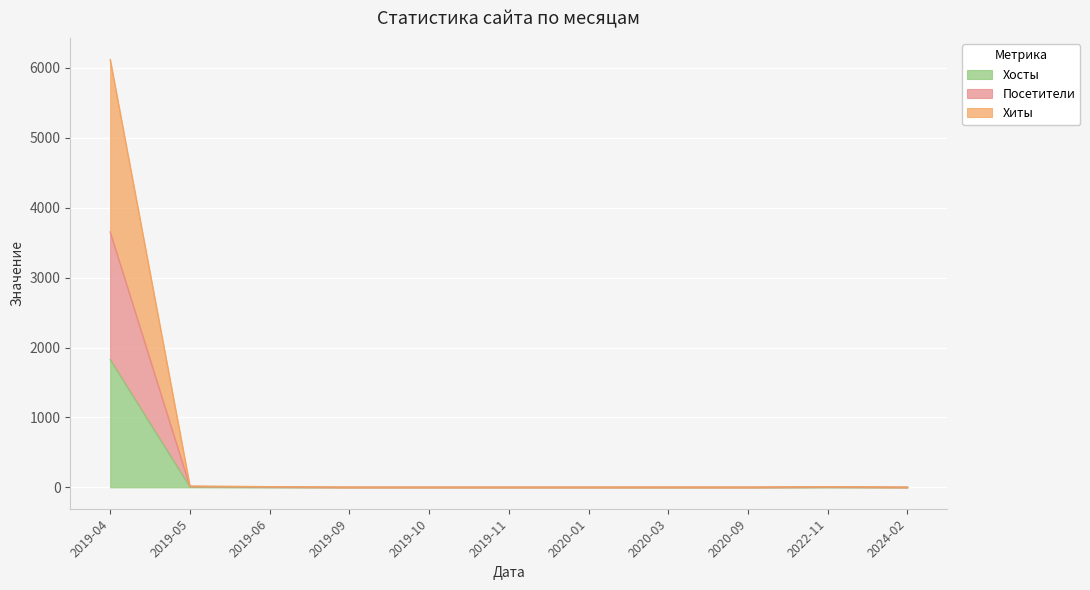

List the labels in order of Хиты value, smallest first.

2019-09, 2019-10, 2019-11, 2020-01, 2020-09, 2024-02, 2020-03, 2022-11, 2019-06, 2019-05, 2019-04